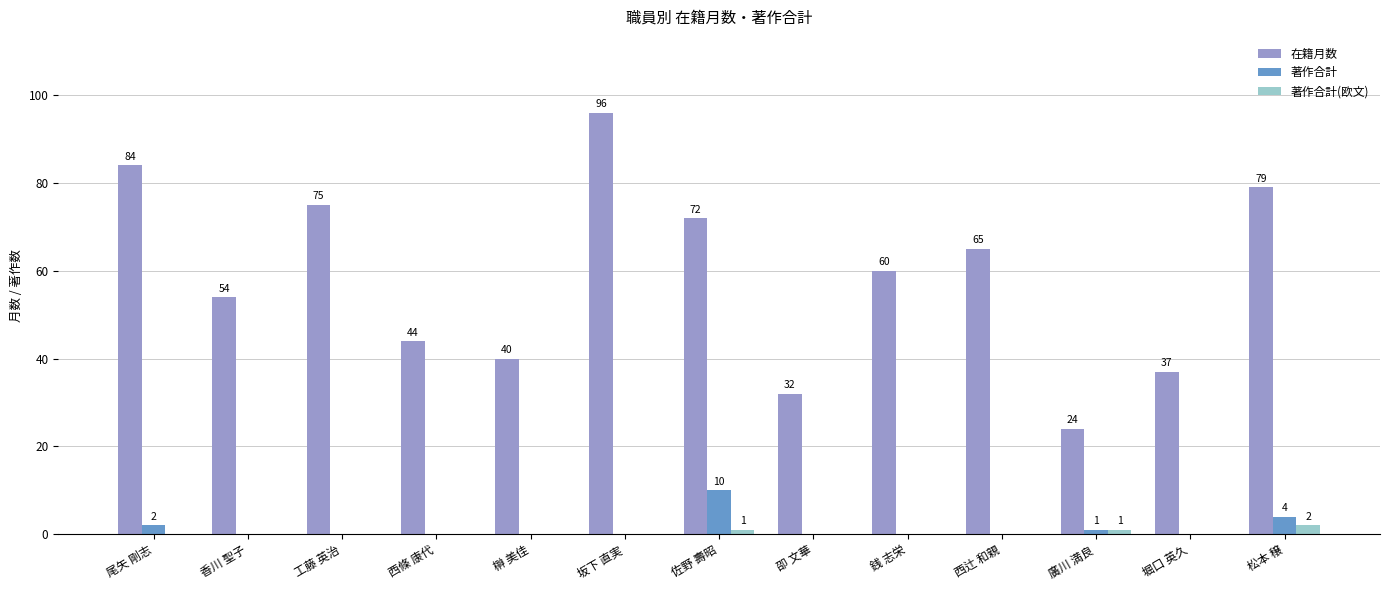

Count the number of data series in this chart.

3